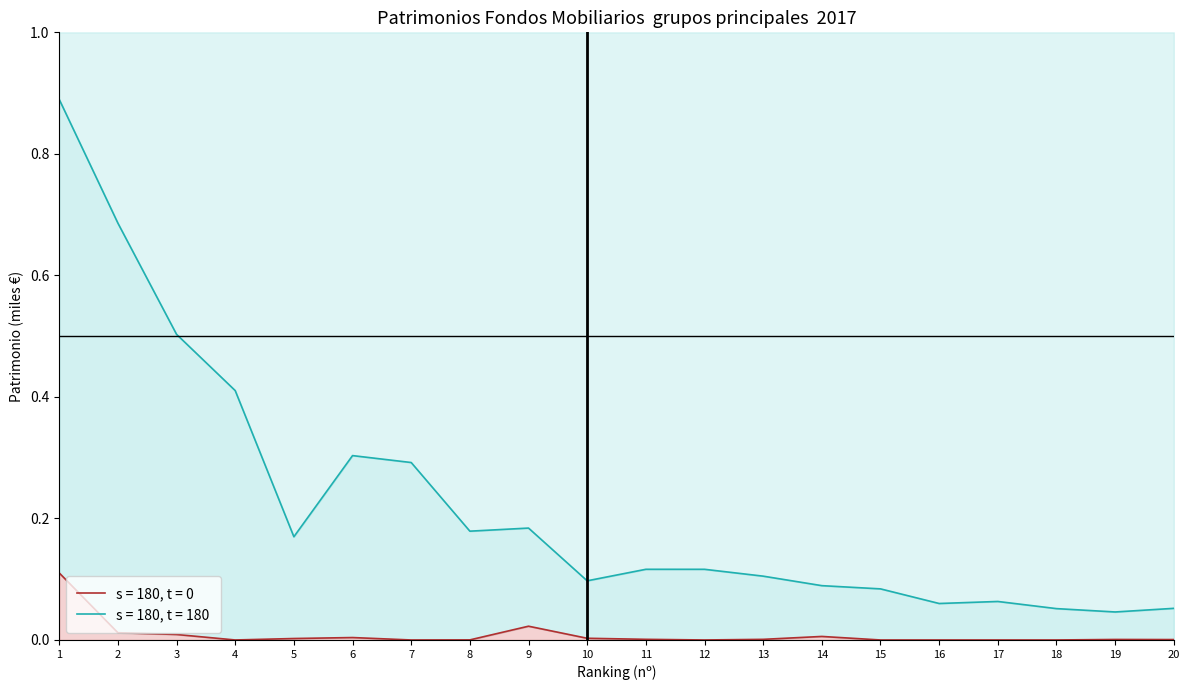

How many categories are shown in the chart?

20